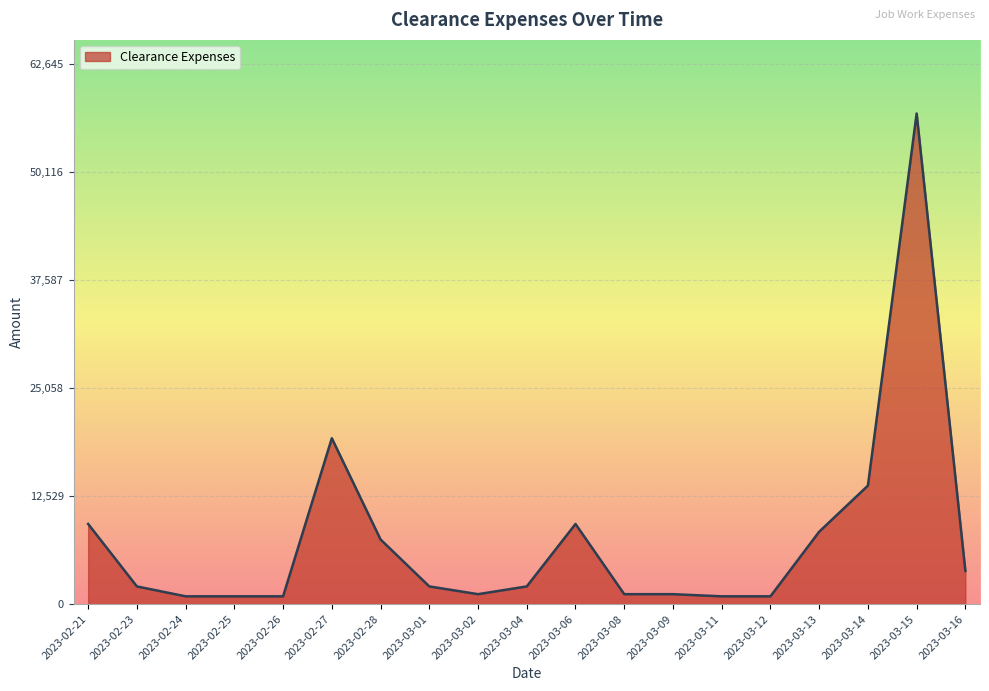

What is the greatest value displayed?

56950